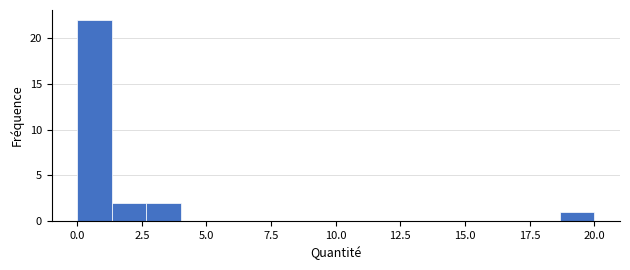

Around what value on the x-axis is the tallest bar? Give the approximate position of its centre, as read against the axis.

0.5